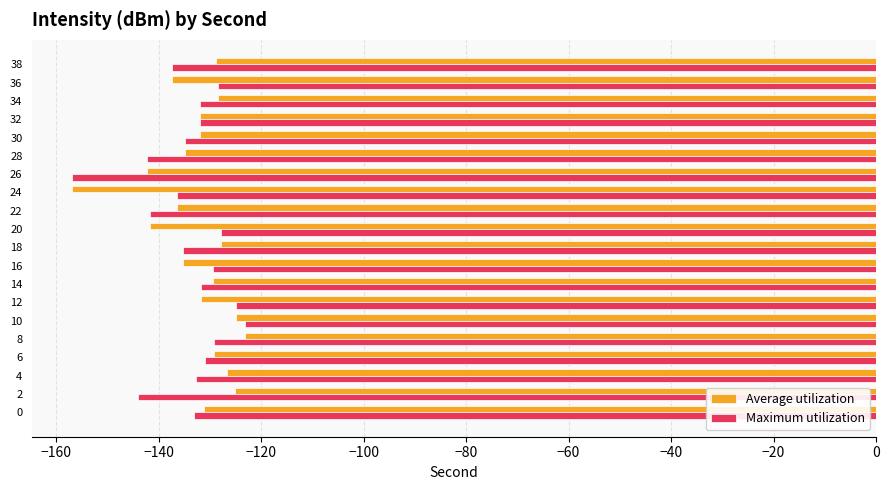

The Maximum utilization series shows -129.1 at 8. True or false?

True